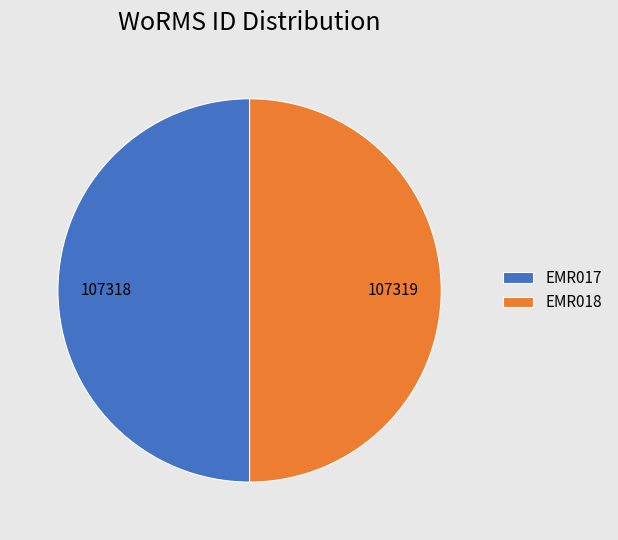

How many segments does this pie chart have?

2